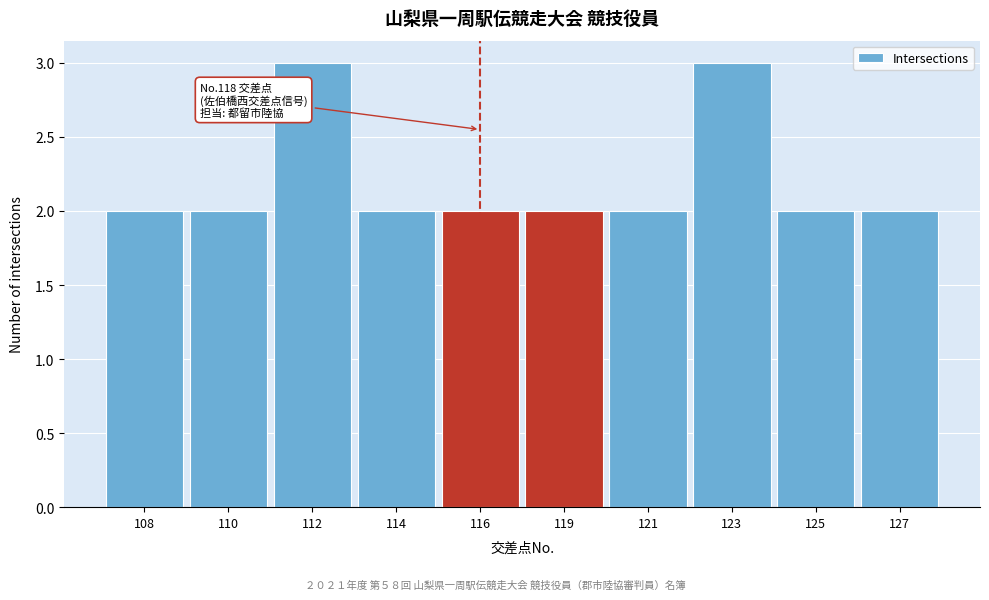

Reading left to right, extract all data points from this chart.

108=2	110=2	112=3	114=2	116=2	119=2	121=2	123=3	125=2	127=2